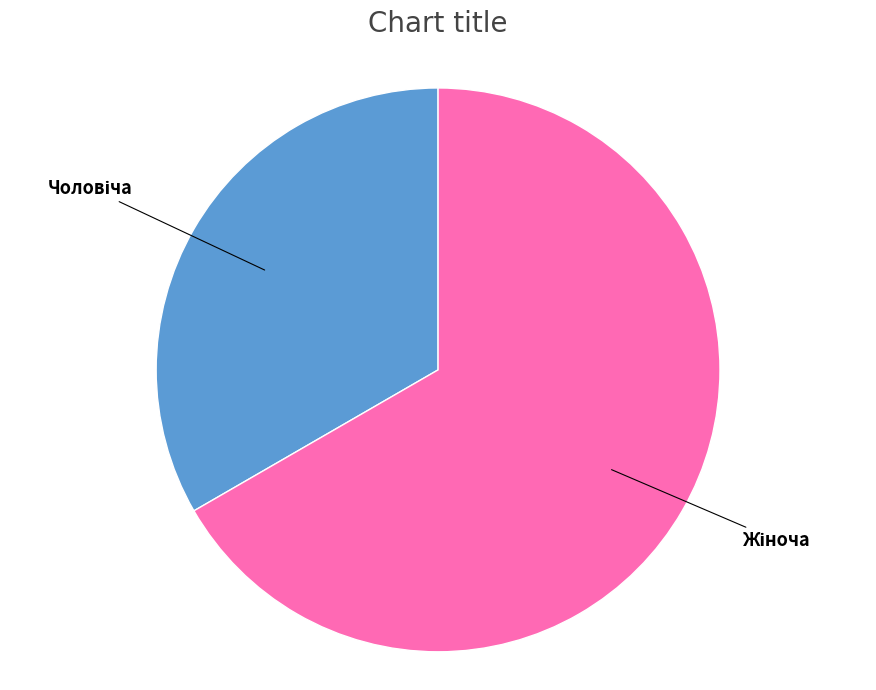

Is there a majority slice in this chart?

Yes